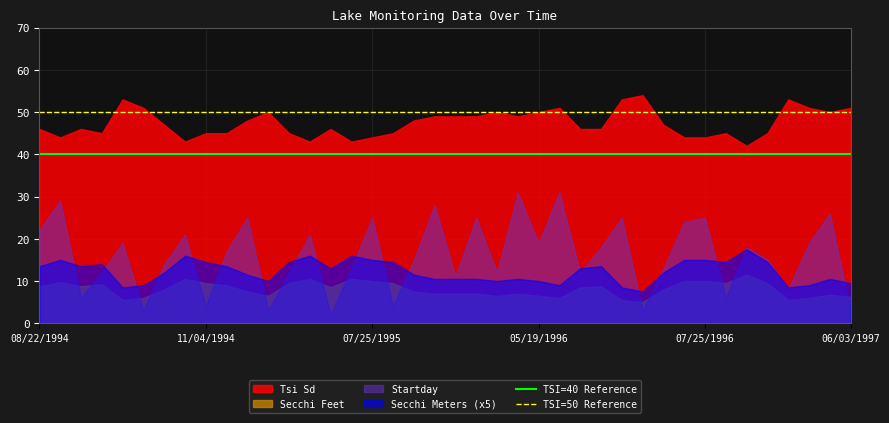

True or false: TSI=50 Reference and TSI=40 Reference cross at least once.

False